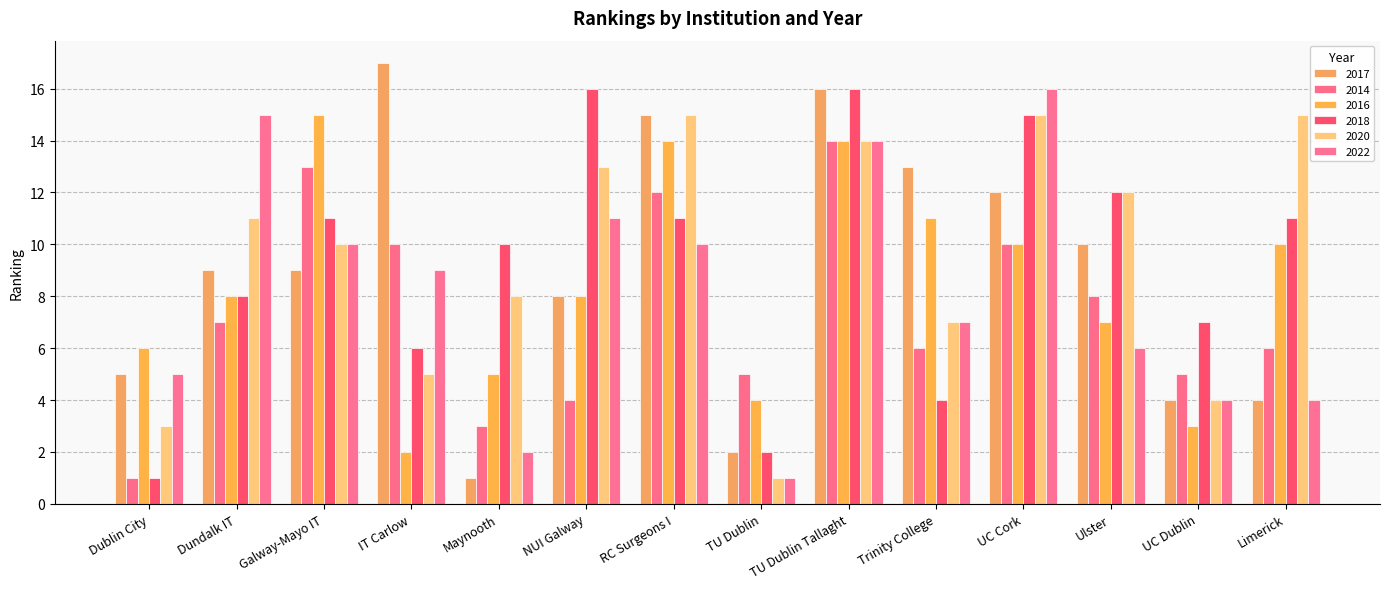

What is the label of the 11th bar from the left?

UC Cork